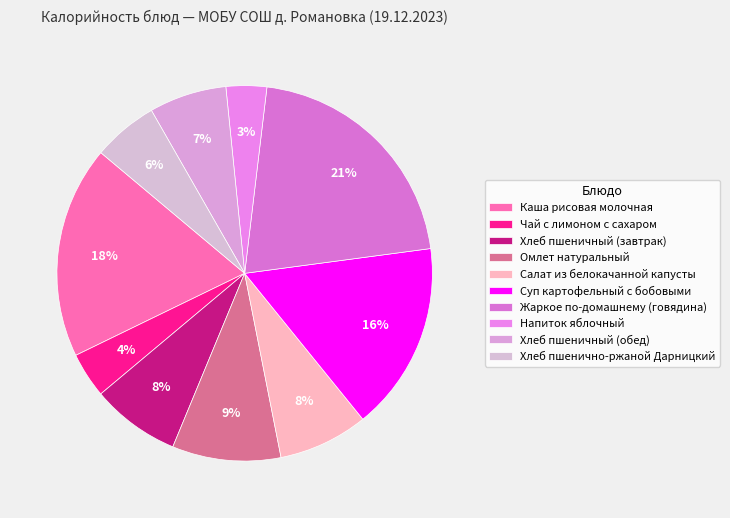

Approximately how many times larger is the value at Омлет натуральный compared to Каша рисовая молочная?

0.5